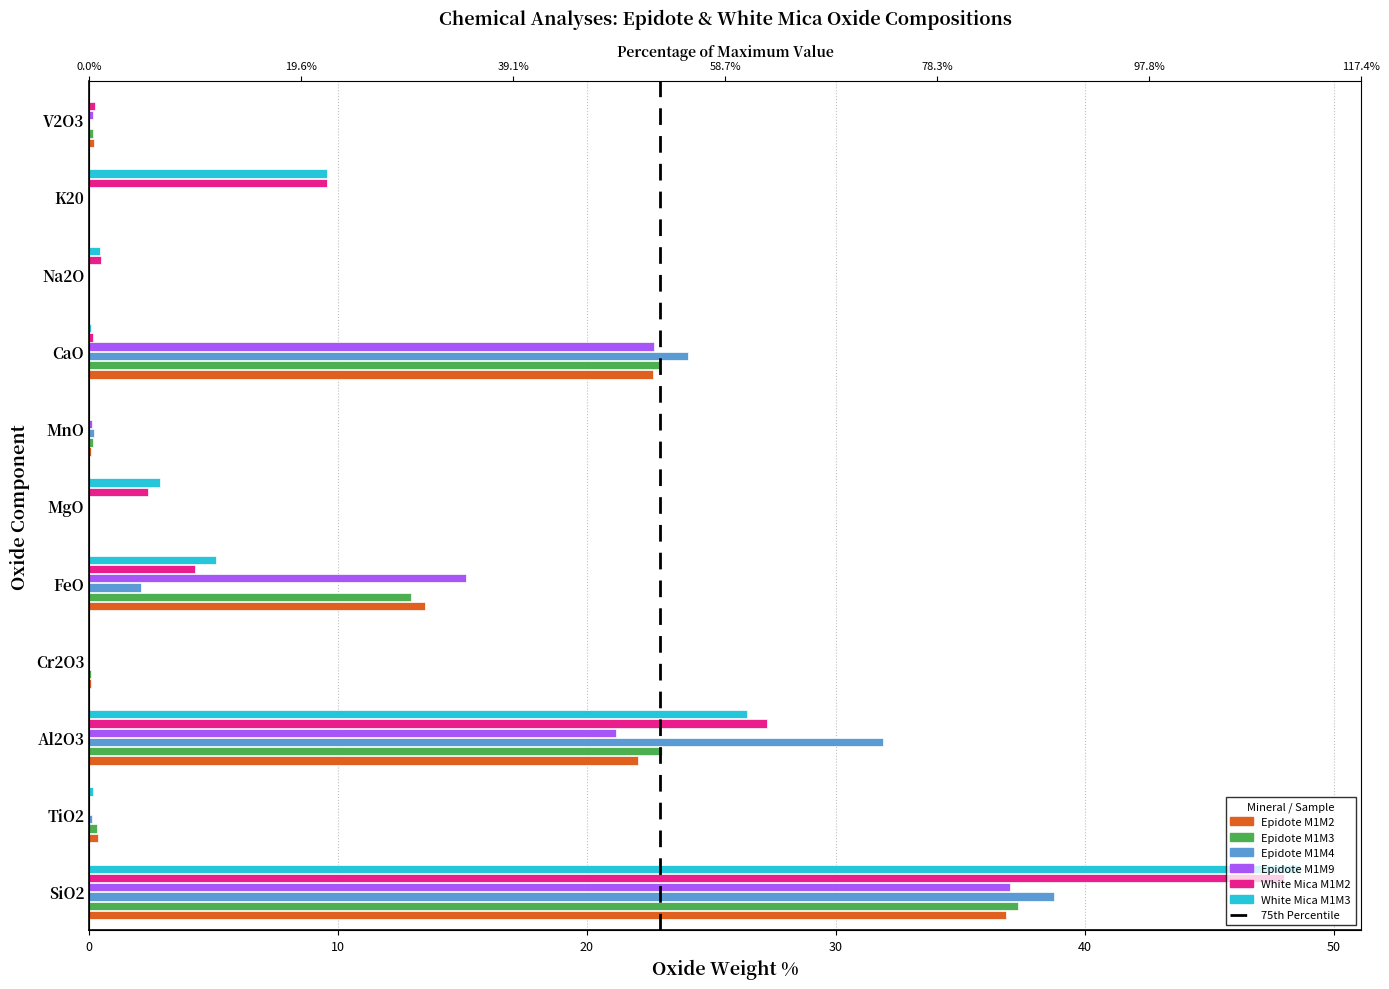

Reading right to left, what are all the values shown in this chart?

Epidote M1M2: 0.2	0.0	0.0	22.7	0.1	0.0	13.5	0.1	22.1	0.4	36.8
Epidote M1M3: 0.1	0.0	0.0	22.9	0.2	0.0	12.9	0.1	23.0	0.3	37.3
Epidote M1M4: 0.0	0.0	0.0	24.1	0.2	0.0	2.1	0.0	31.9	0.1	38.8
Epidote M1M9: 0.2	0.0	0.0	22.7	0.1	0.0	15.2	0.0	21.1	0.0	37.0
White Mica M1M2: 0.2	9.6	0.5	0.1	0.0	2.4	4.3	0.0	27.2	0.0	48.0
White Mica M1M3: 0.0	9.6	0.4	0.1	0.0	2.8	5.1	0.0	26.4	0.1	48.7